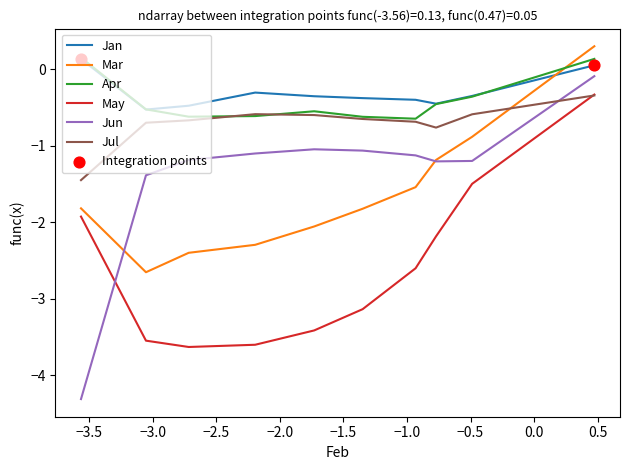

At how many categories does at least one series exceed -1?

10